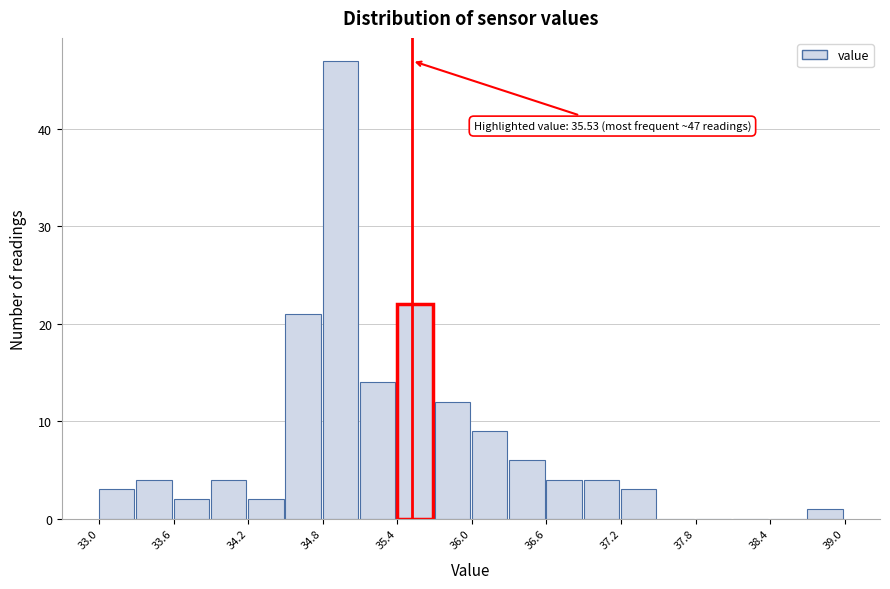

Read against the x-axis, roughly where is the centre of the tallest bar?

35.0